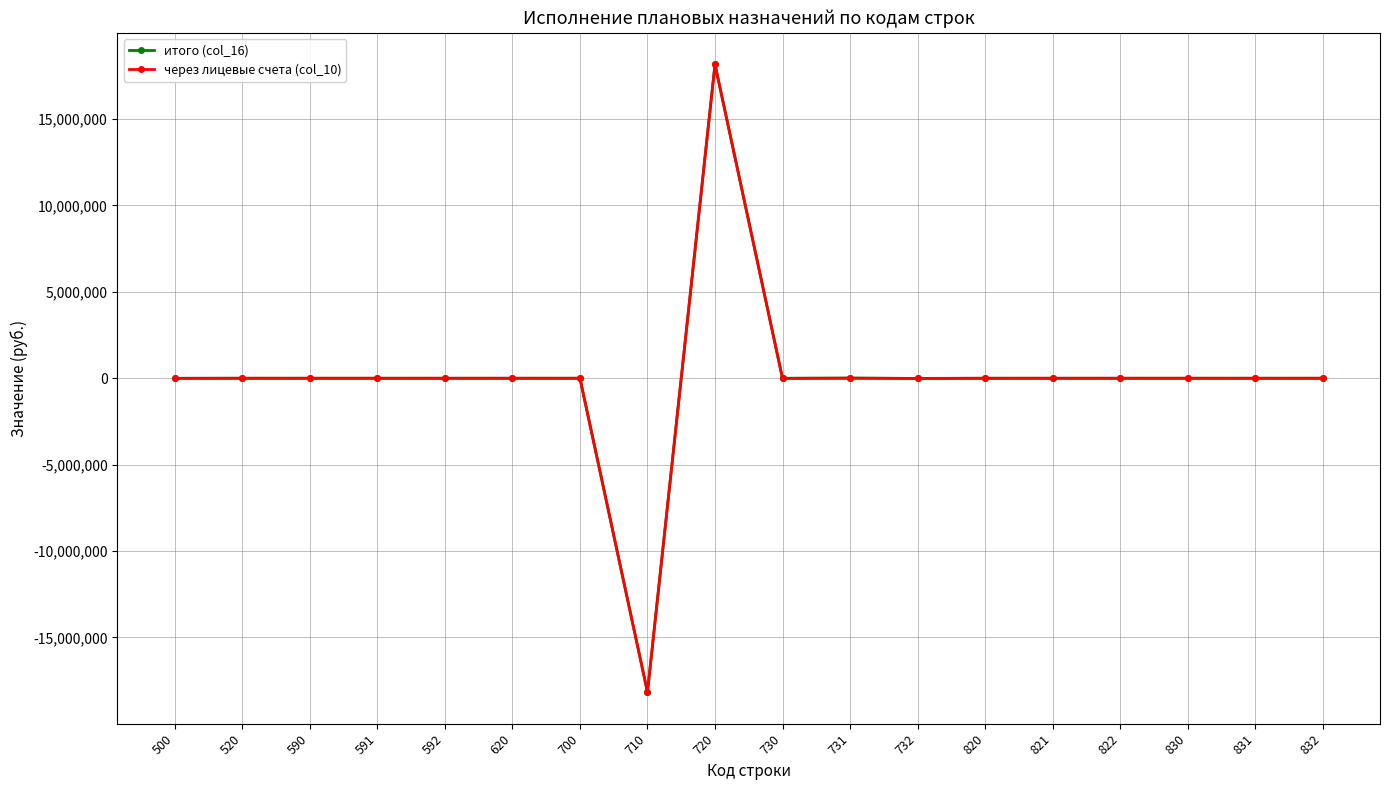

At which category is the sum across all series the highest?

720